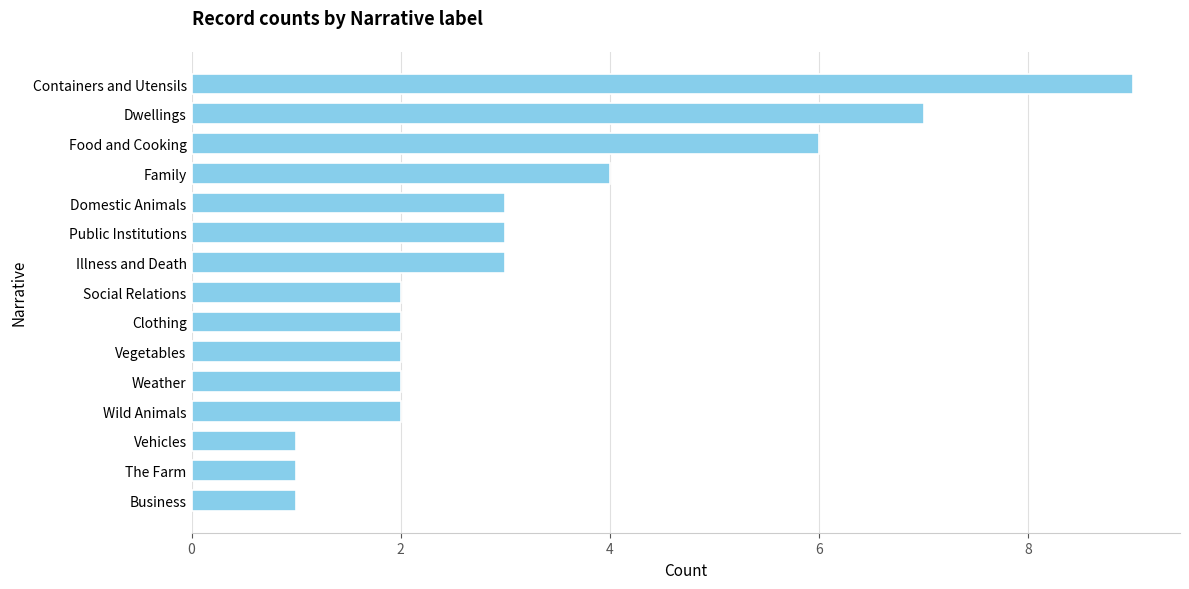

What is the maximum value shown in the chart?

9